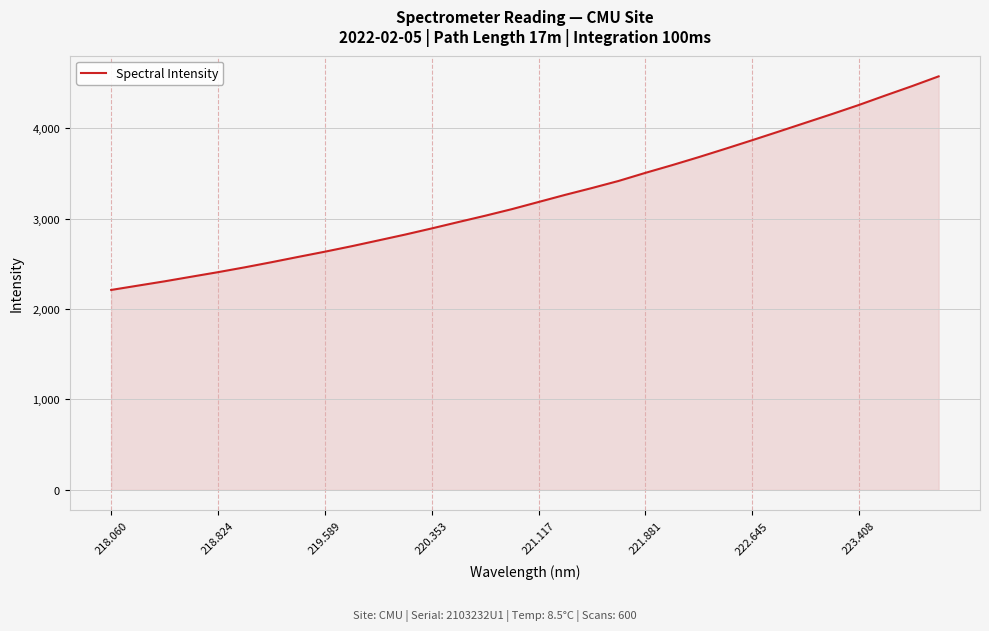

What is the minimum value shown in the chart?

2210.3